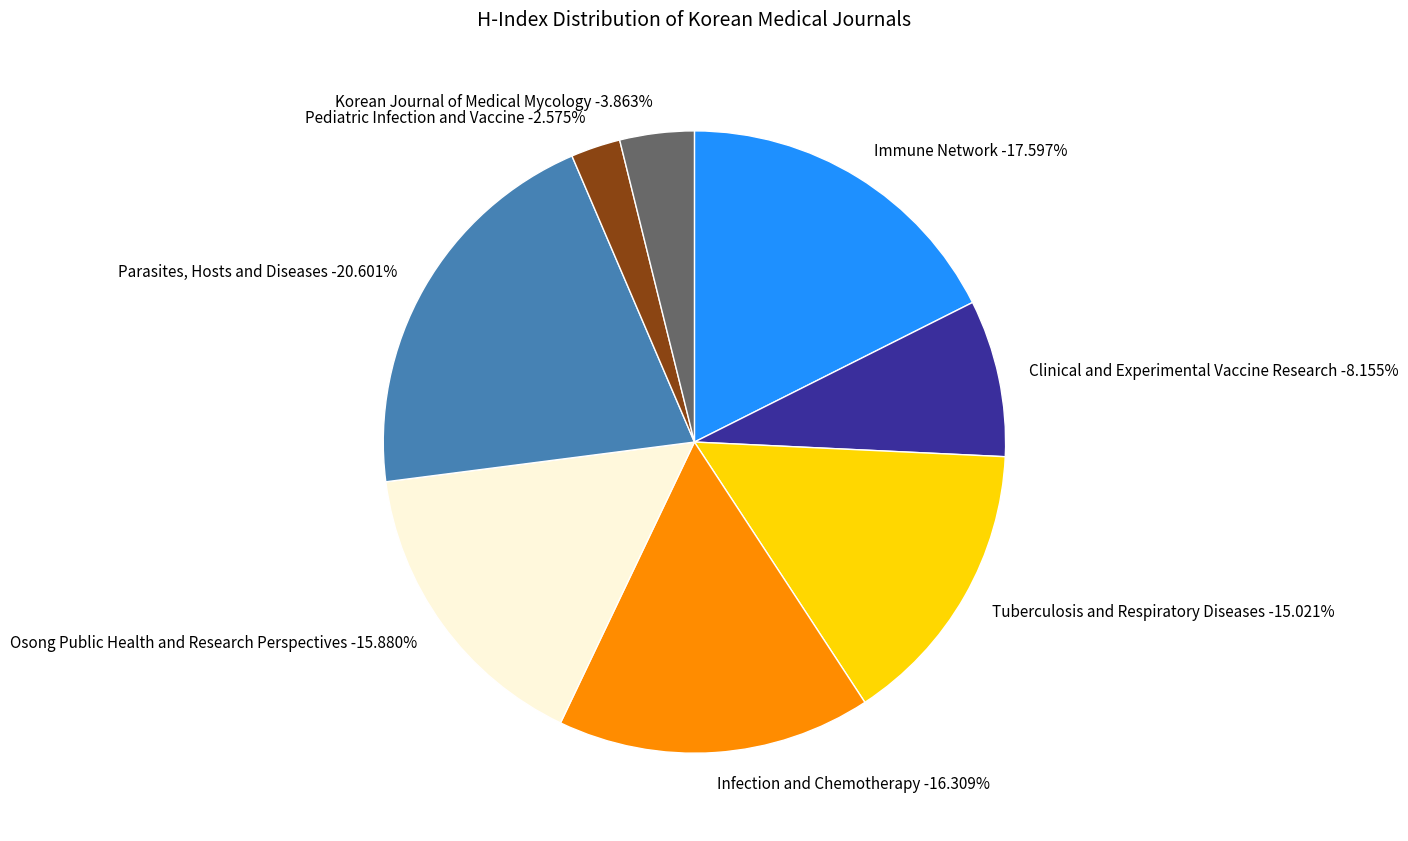

To the nearest percent, what is the average slice percentage?

12%